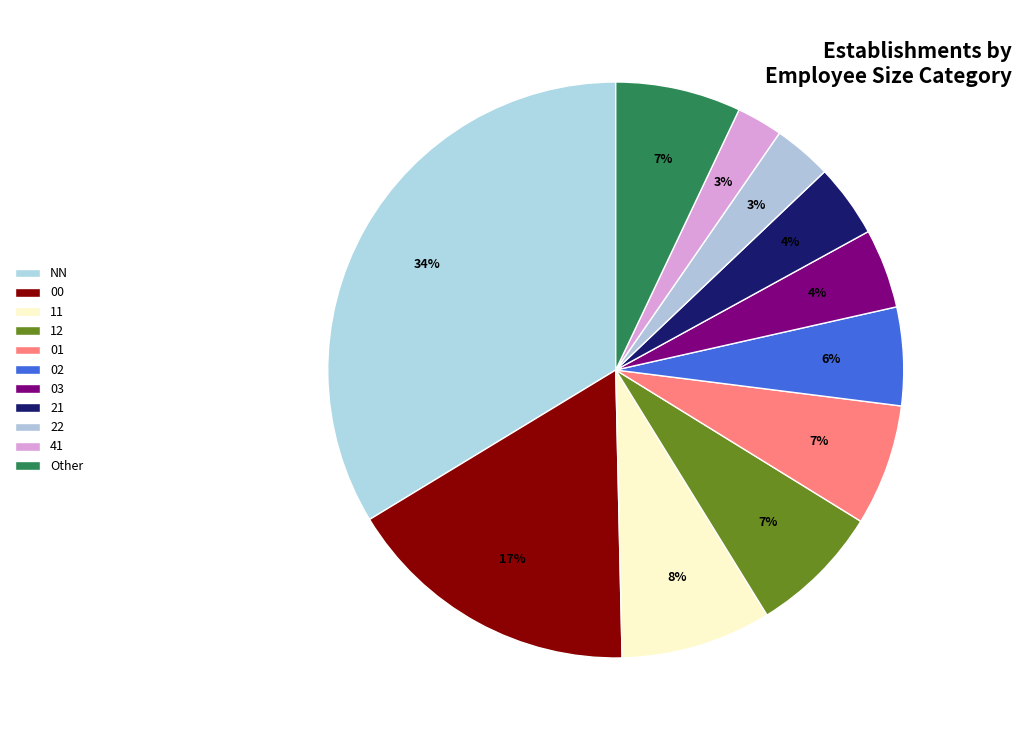

Is there a majority slice in this chart?

No